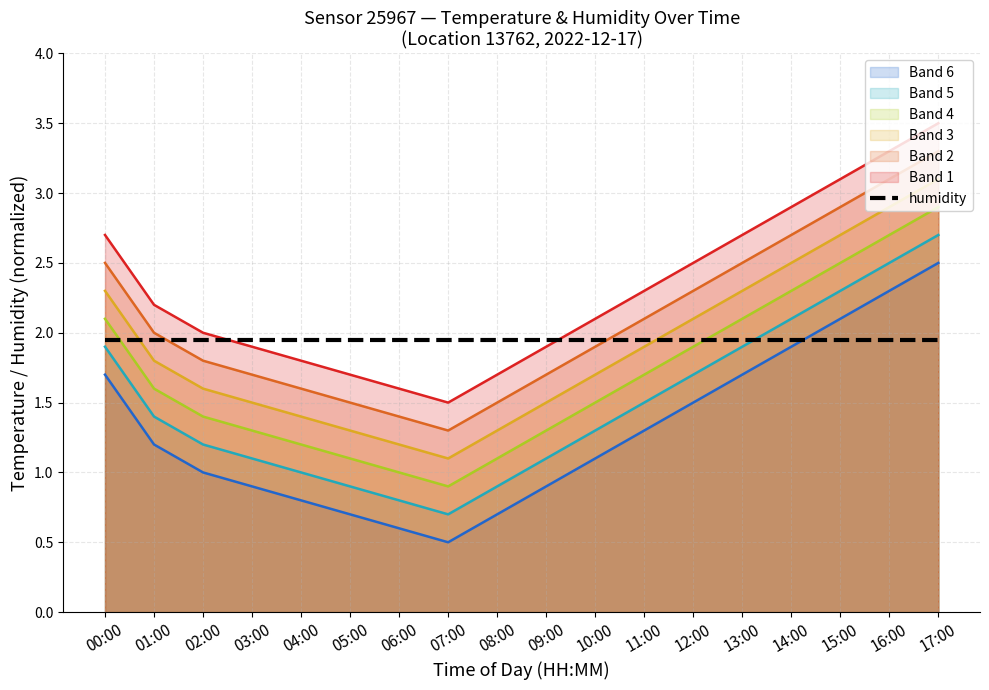

Reading left to right, list all the values displayed in this chart.

1.7	1.2	1.0	0.9	0.8	0.7	0.6	0.5	0.7	0.9	1.1	1.3	1.5	1.7	1.9	2.1	2.3	2.5